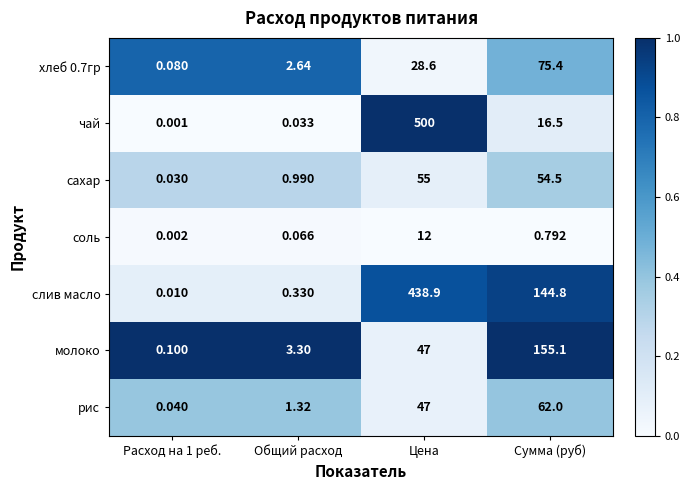

Between Цена and Сумма (руб), which series saw the biggest shift?

чай